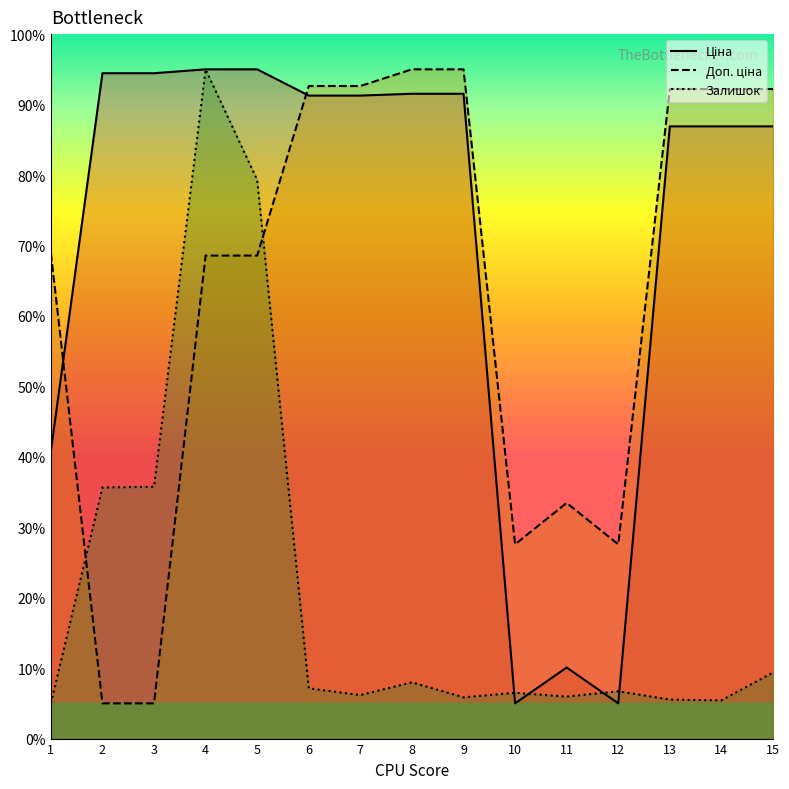

At 12, list the series in order from largest to smallest.

Доп. ціна, Залишок, Ціна